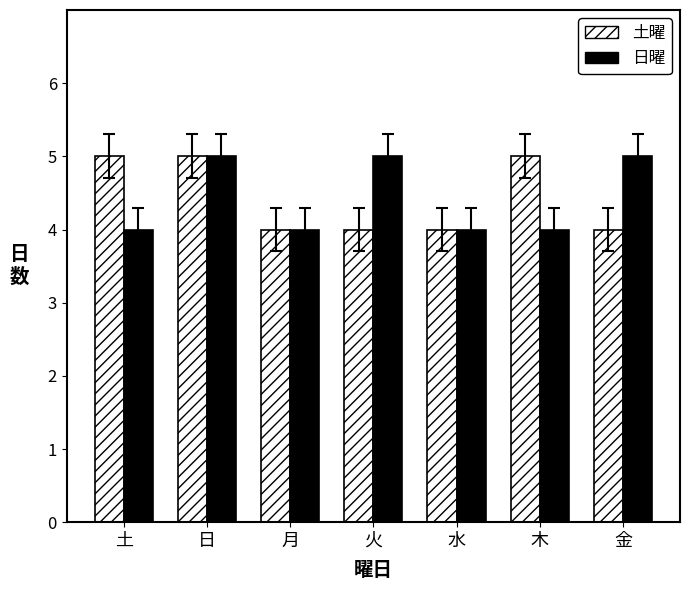

Reading left to right, extract all data points from this chart.

土曜: 5	5	4	4	4	5	4
日曜: 4	5	4	5	4	4	5